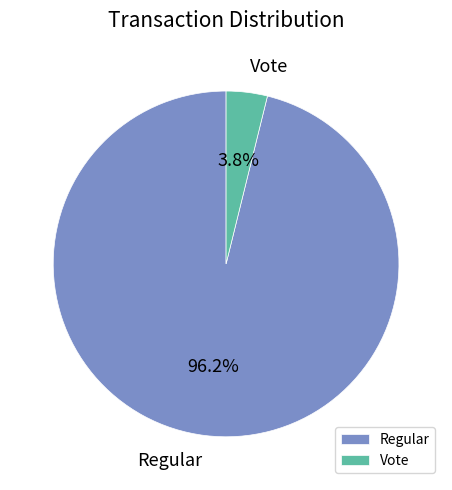

What is the largest slice in the pie chart?

Regular